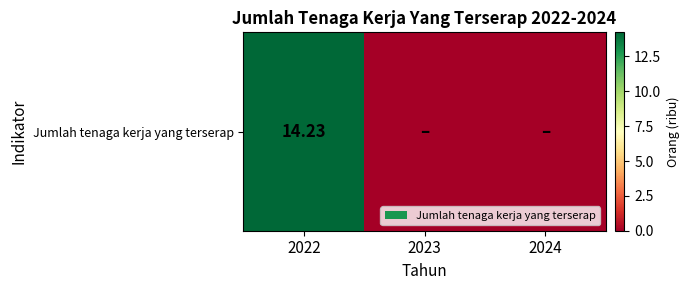

At which category does the chart reach its minimum across all series?

2023